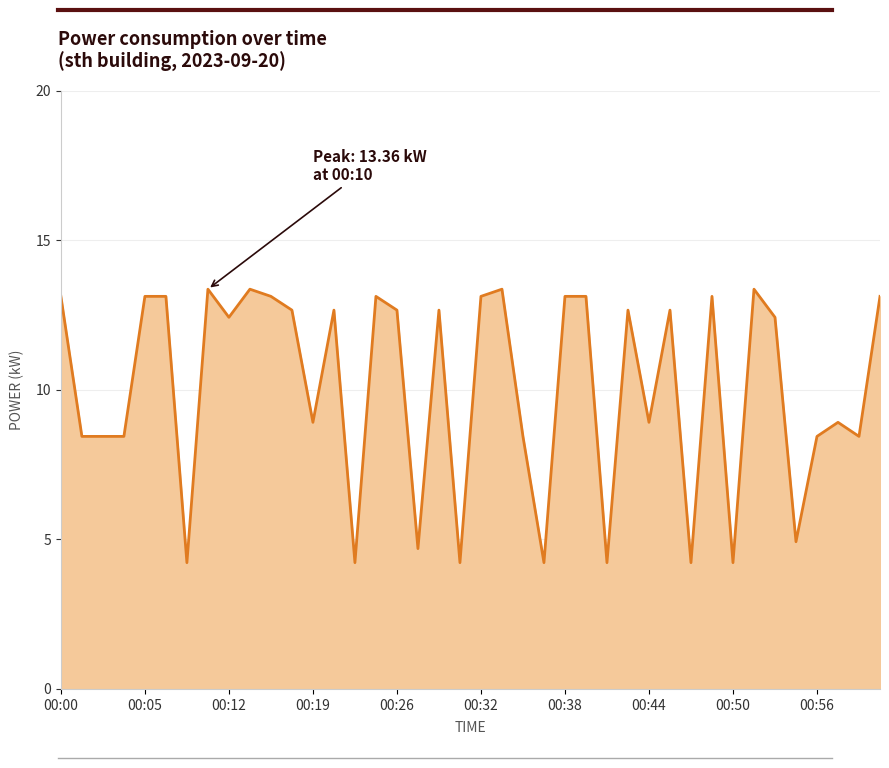

Count the number of values greater than 12.

22